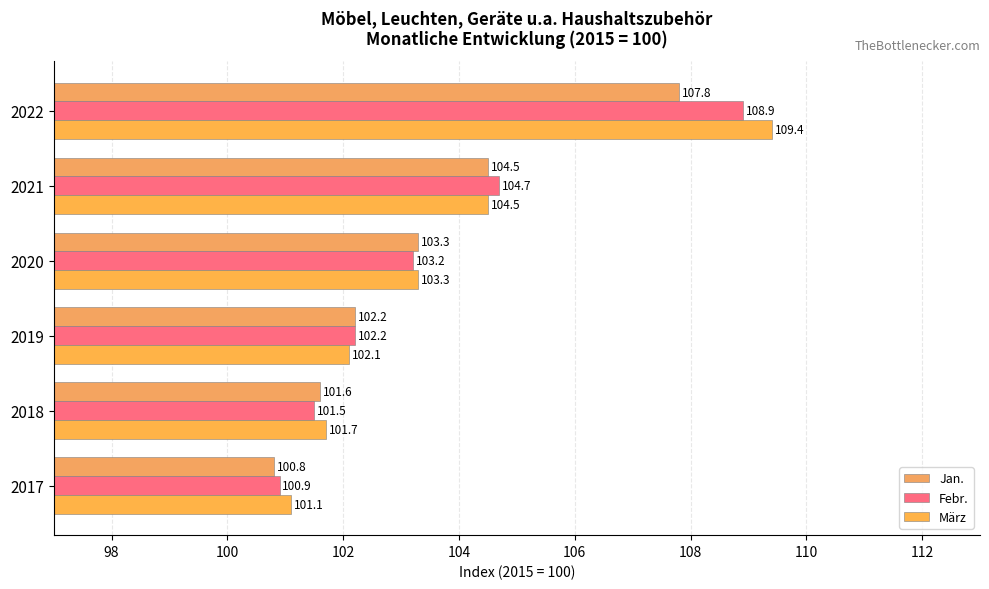

How many distinct data groups are displayed?

3